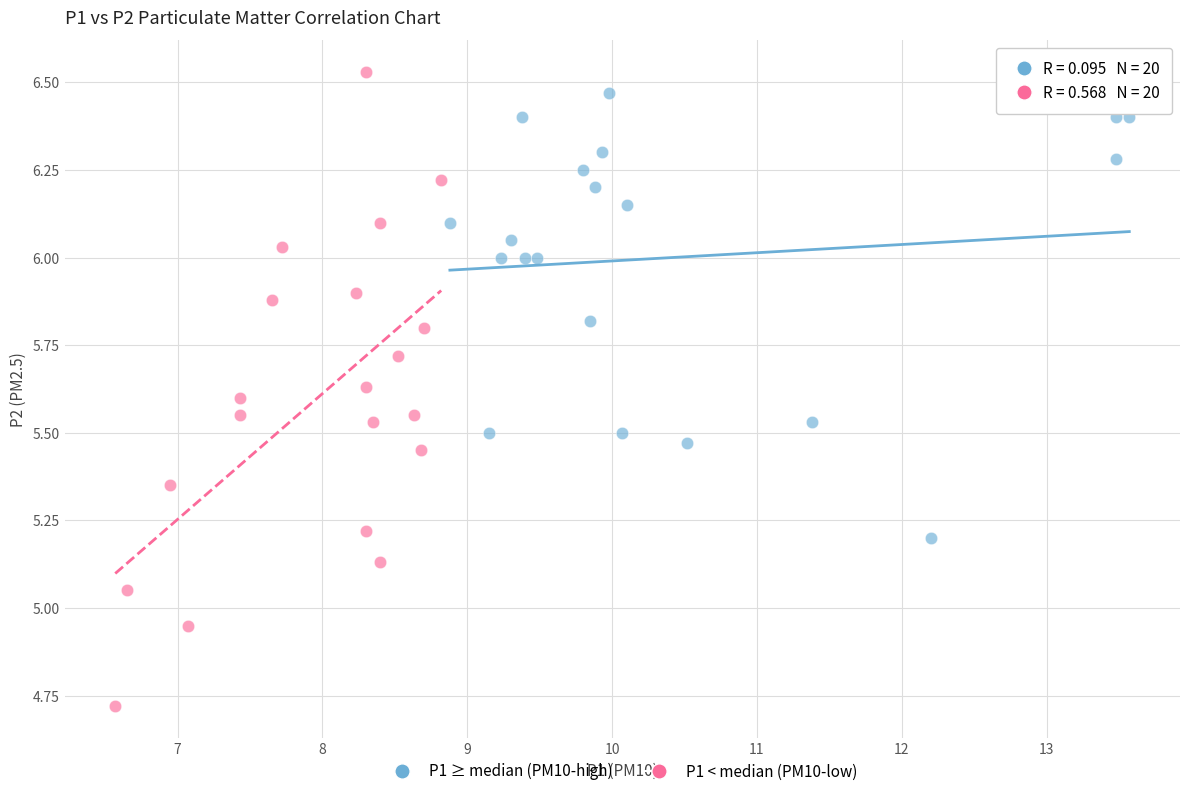

Which series contains the highest Y value?

P1 < median (PM10-low)